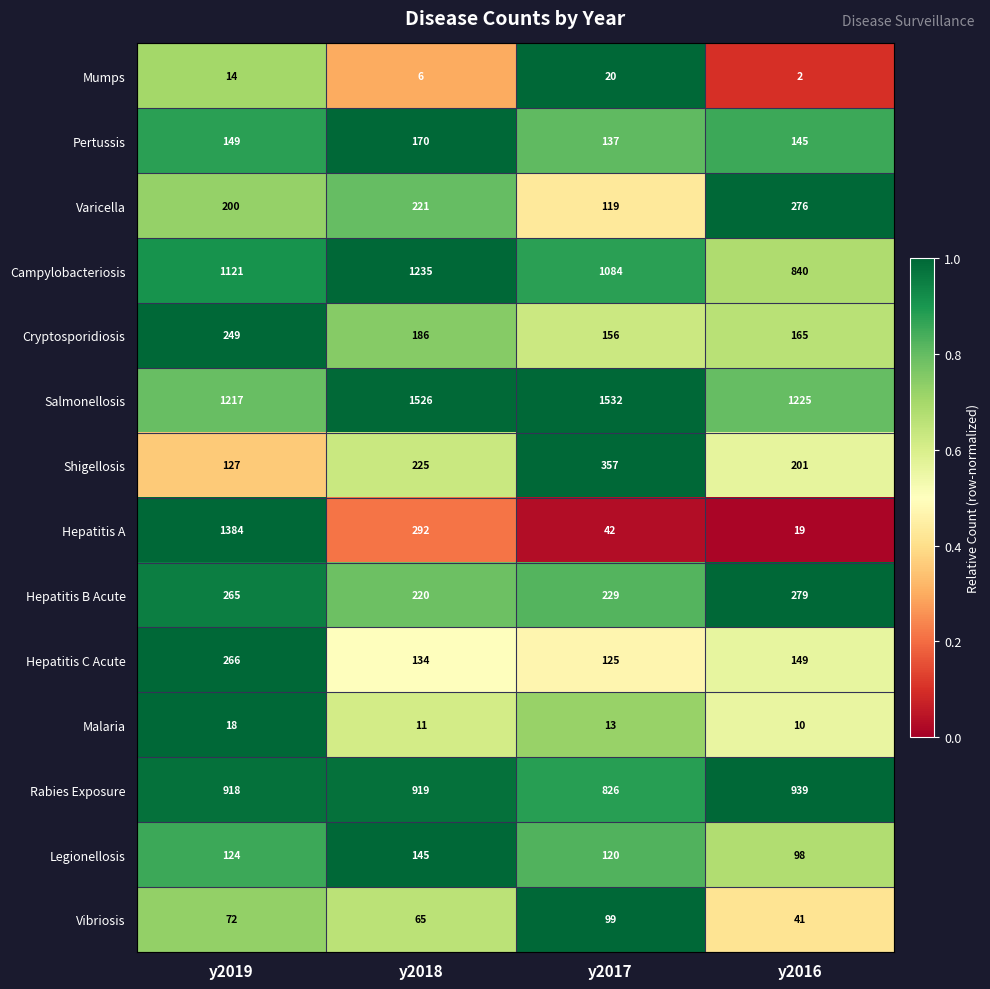

What is the difference between the second highest and second lowest values in the Vibriosis series?

7